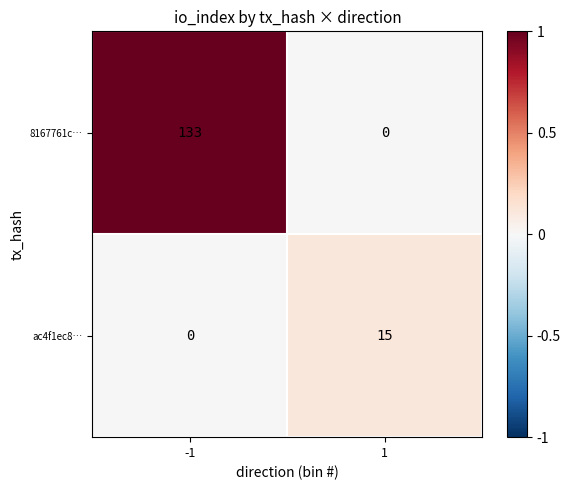

List the series in order of their overall mean, highest first.

8167761c…, ac4f1ec8…